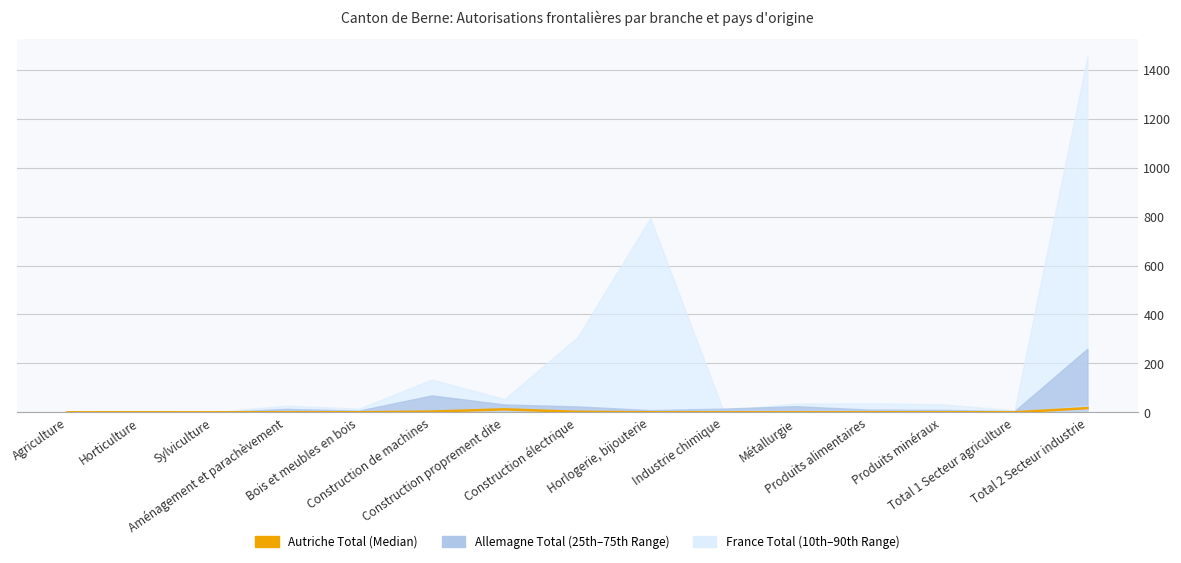

Reading left to right, what are all the values shown in this chart?

0	0	0	0	0	3	12	2	0	0	0	0	0	0	17